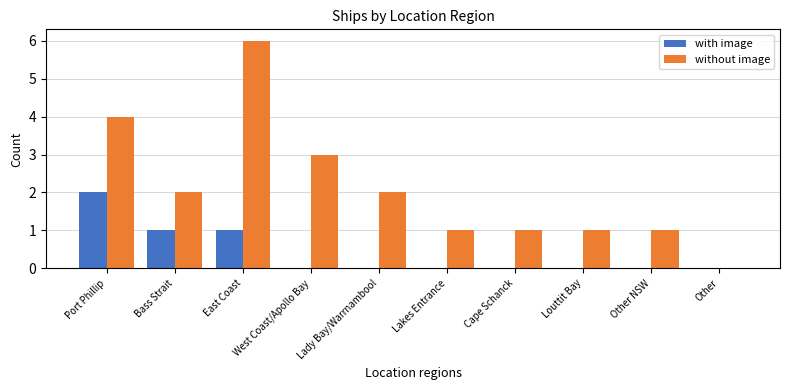

What is the highest value of the without image series?

6